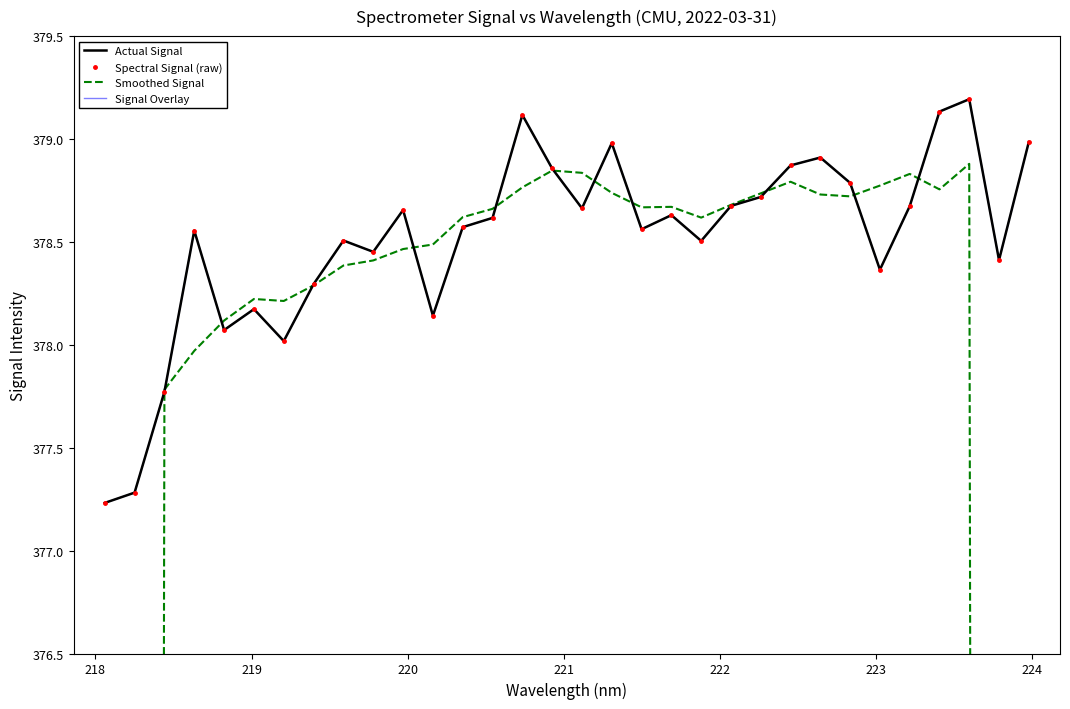

Reading left to right, transcribe all the data shown in this chart.

Actual Signal: 377.2	377.3	377.8	378.6	378.1	378.2	378.0	378.3	378.5	378.5	378.7	378.1	378.6	378.6	379.1	378.9	378.7	379.0	378.6	378.6	378.5	378.7	378.7	378.9	378.9	378.8	378.4	378.7	379.1	379.2	378.4	379.0
Spectral Signal (raw): 377.2	377.3	377.8	378.6	378.1	378.2	378.0	378.3	378.5	378.5	378.7	378.1	378.6	378.6	379.1	378.9	378.7	379.0	378.6	378.6	378.5	378.7	378.7	378.9	378.9	378.8	378.4	378.7	379.1	379.2	378.4	379.0
Smoothed Signal: 226.5	302.2	377.8	378.0	378.1	378.2	378.2	378.3	378.4	378.4	378.5	378.5	378.6	378.7	378.8	378.8	378.8	378.7	378.7	378.7	378.6	378.7	378.7	378.8	378.7	378.7	378.8	378.8	378.8	378.9	303.1	227.3
Signal Overlay: 377.2	377.3	377.8	378.6	378.1	378.2	378.0	378.3	378.5	378.5	378.7	378.1	378.6	378.6	379.1	378.9	378.7	379.0	378.6	378.6	378.5	378.7	378.7	378.9	378.9	378.8	378.4	378.7	379.1	379.2	378.4	379.0